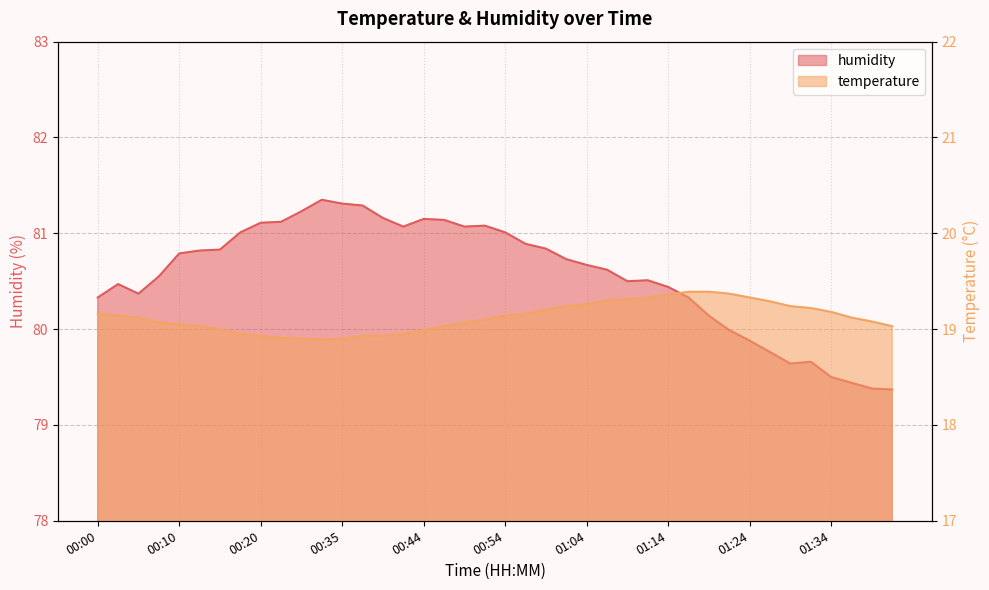

The humidity series shows 80.5 at 00:03. True or false?

True